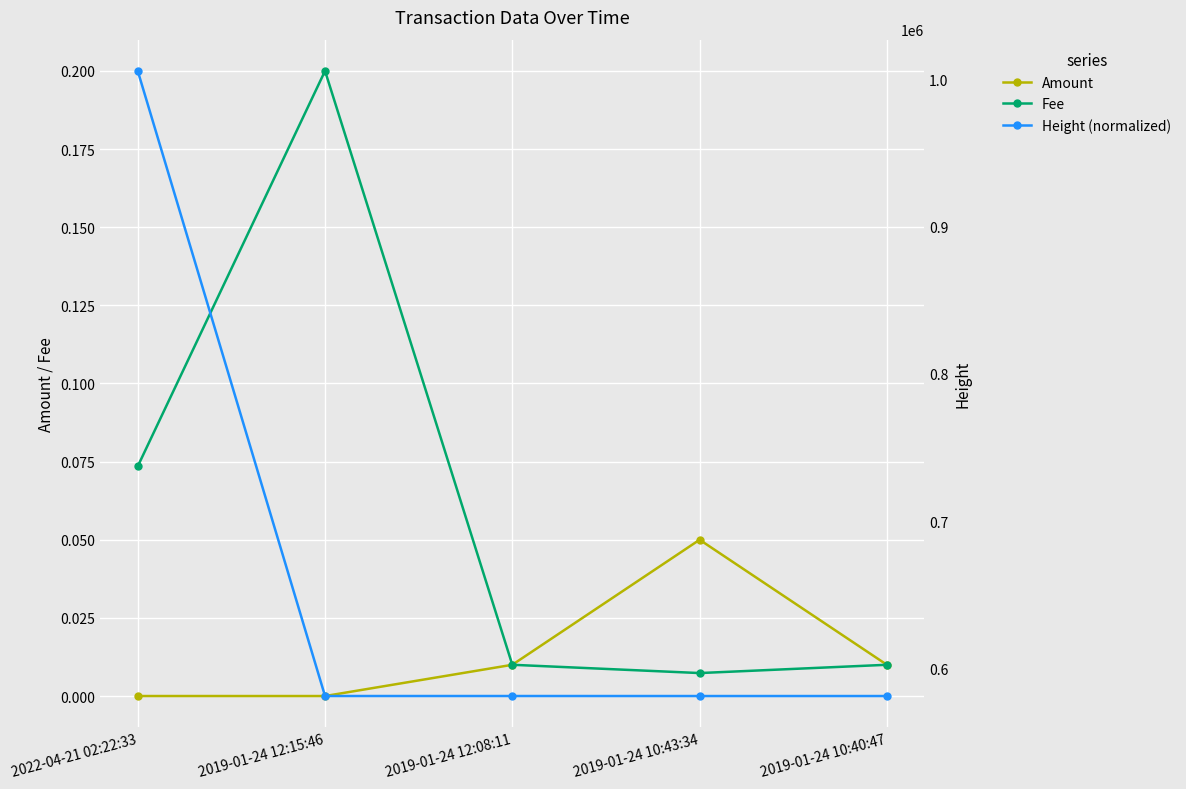

Read the Height (normalized) value at 2019-01-24 12:08:11.

581329.0